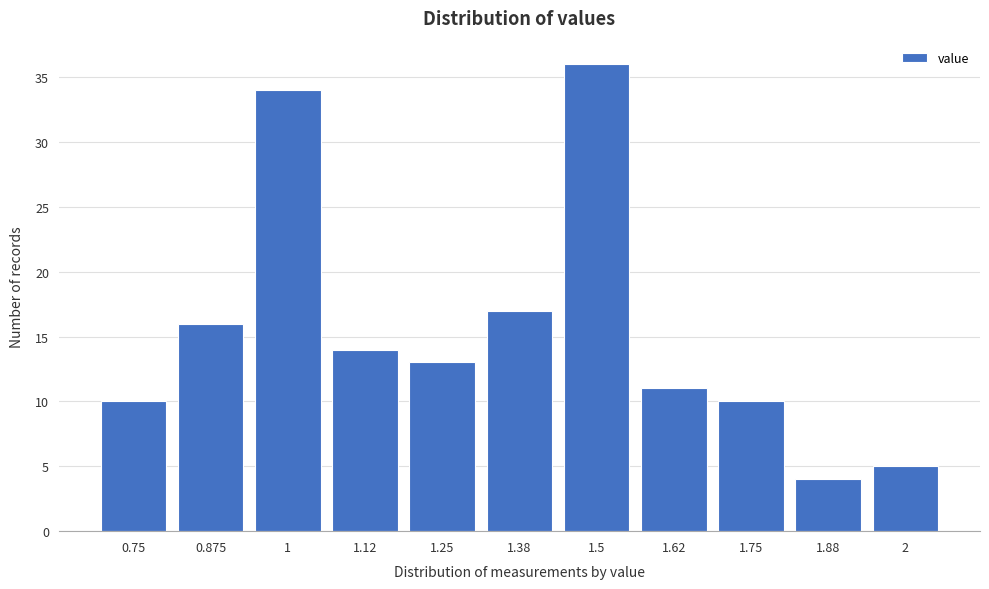

Reading right to left, list all the values displayed in this chart.

5	4	10	11	36	17	13	14	34	16	10